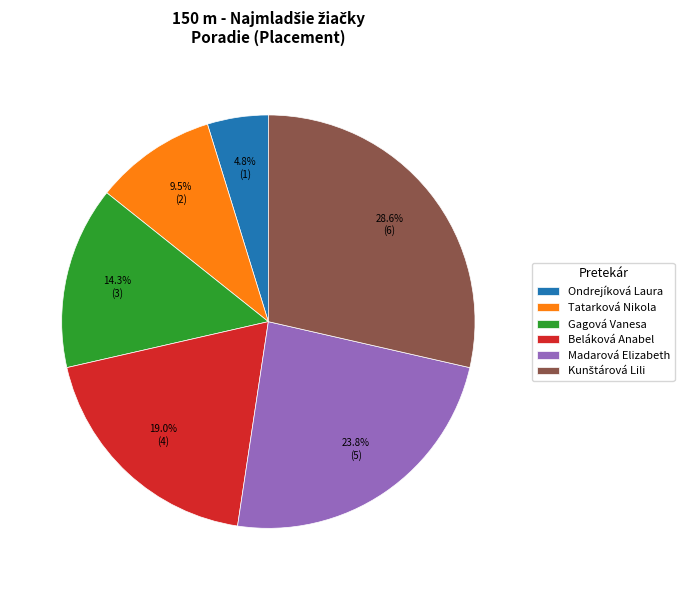

Which category has the smallest portion of the pie?

Ondrejíková Laura